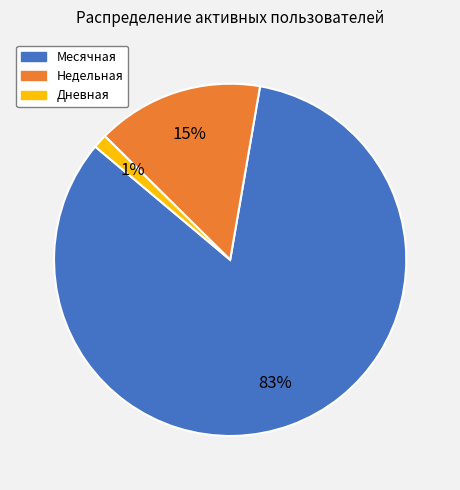

The Дневная slice represents 7% of the pie. True or false?

False